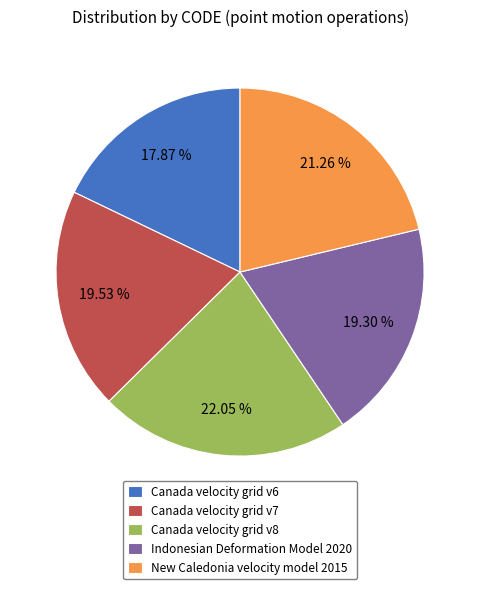

Which category has the biggest portion of the pie?

Canada velocity grid v8